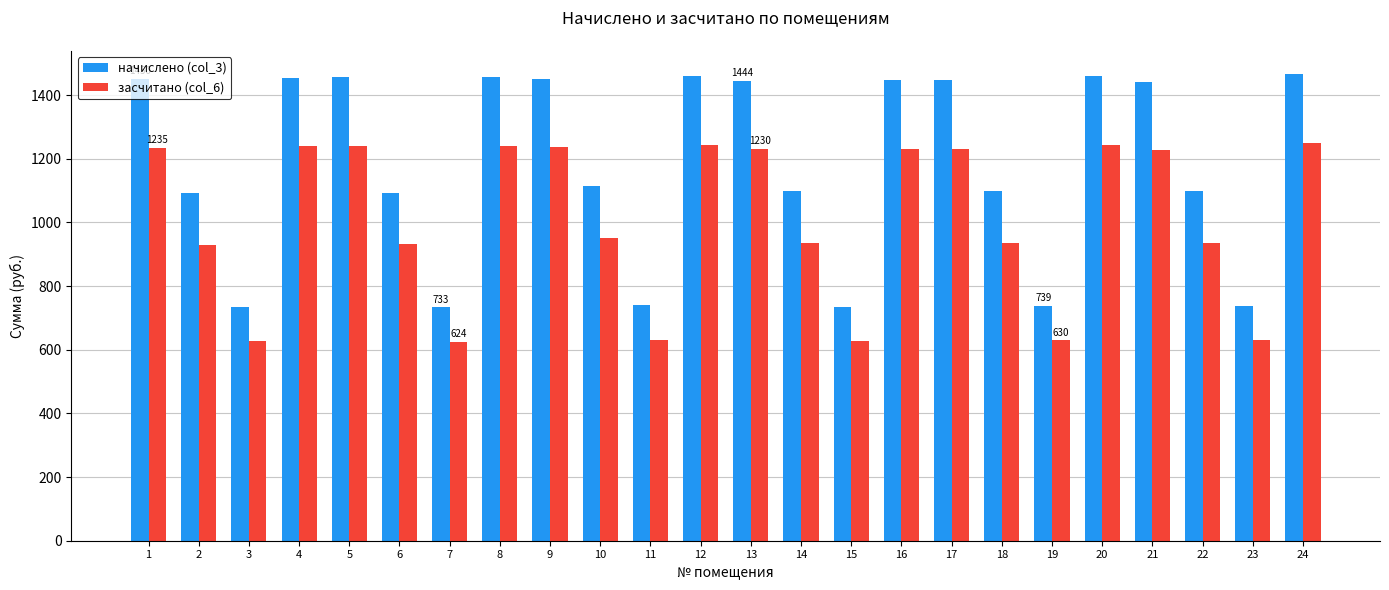

True or false: засчитано (col_6) has a value of 866.9 at 19.

False